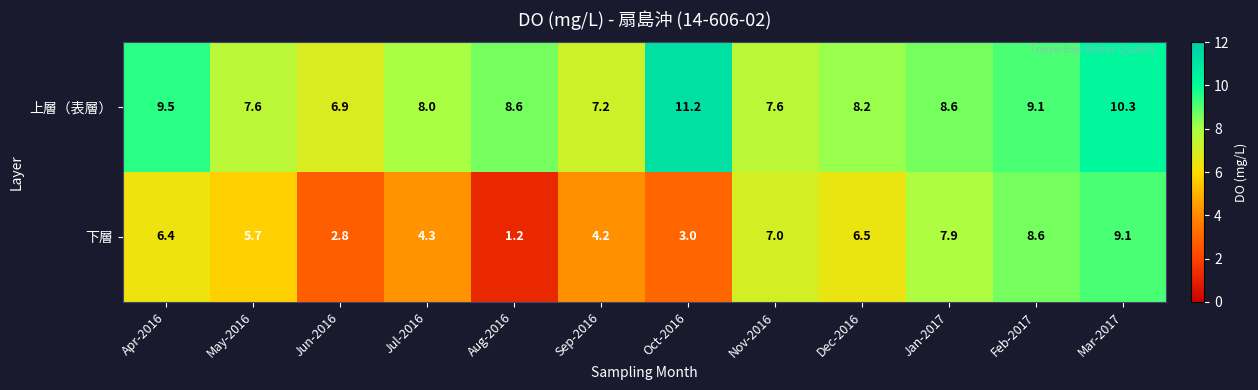

Count the number of categories in the chart.

12